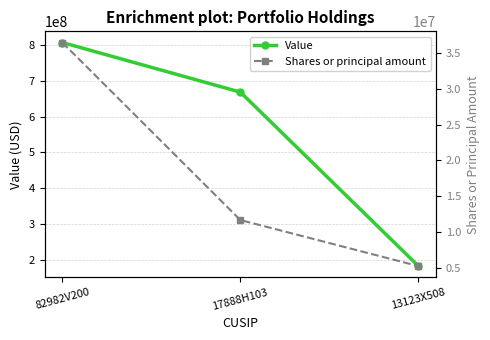

Count the number of data series in this chart.

2